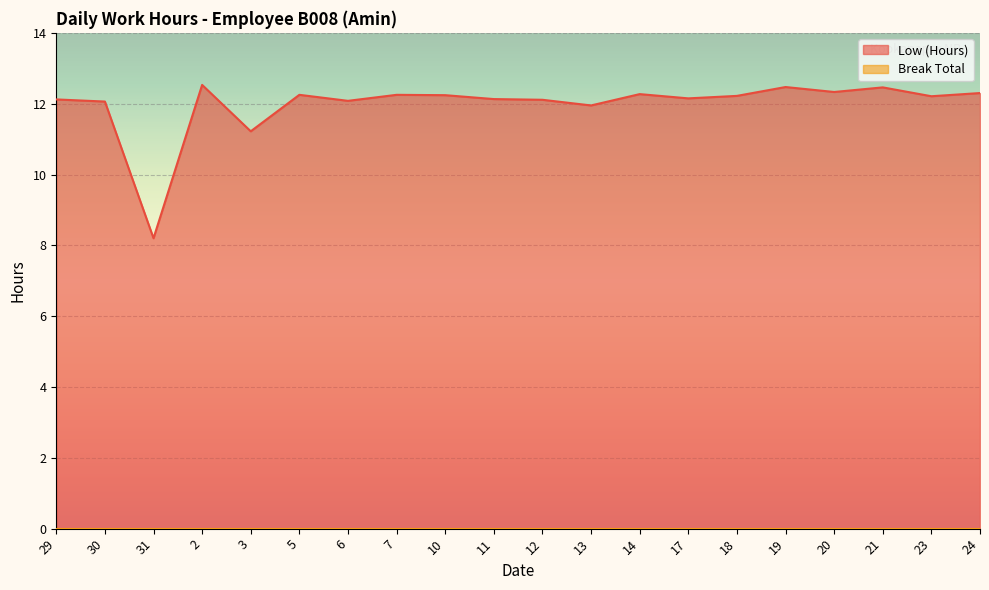

What is the greatest value displayed?

12.5